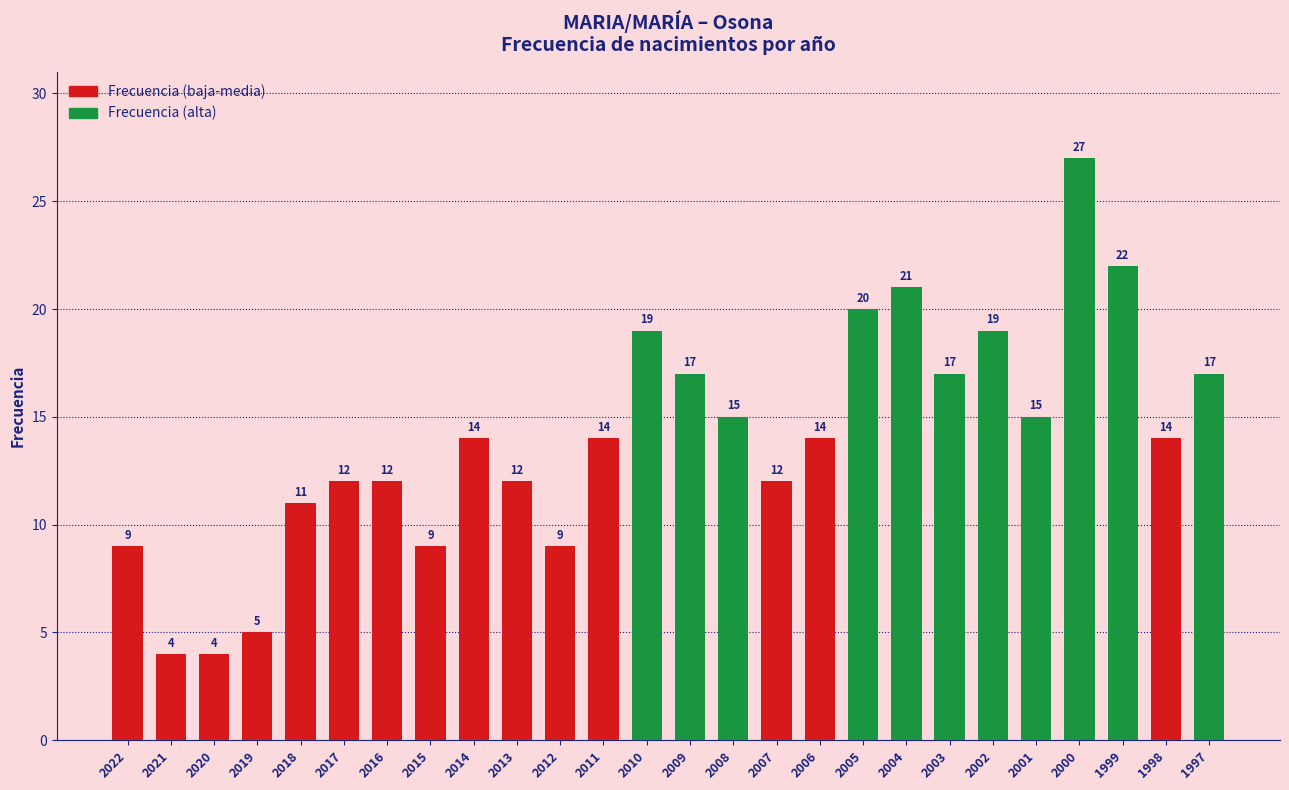

The chart shows a value of 28 at 2005. True or false?

False